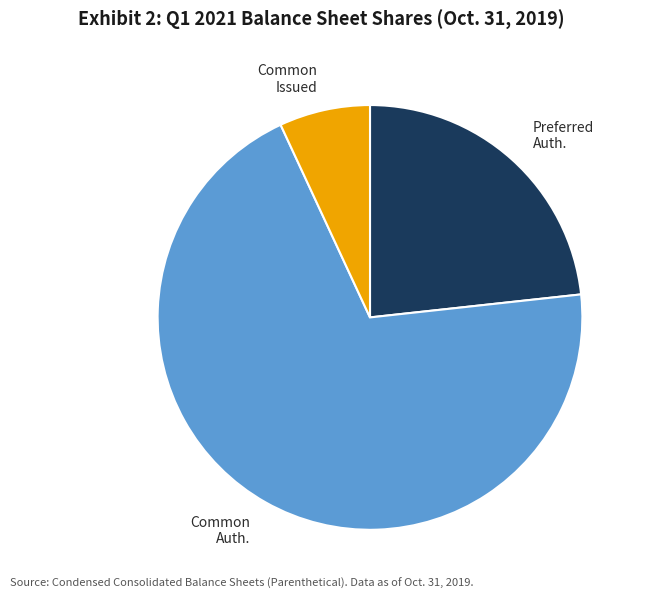

How many slices are in this pie chart?

3